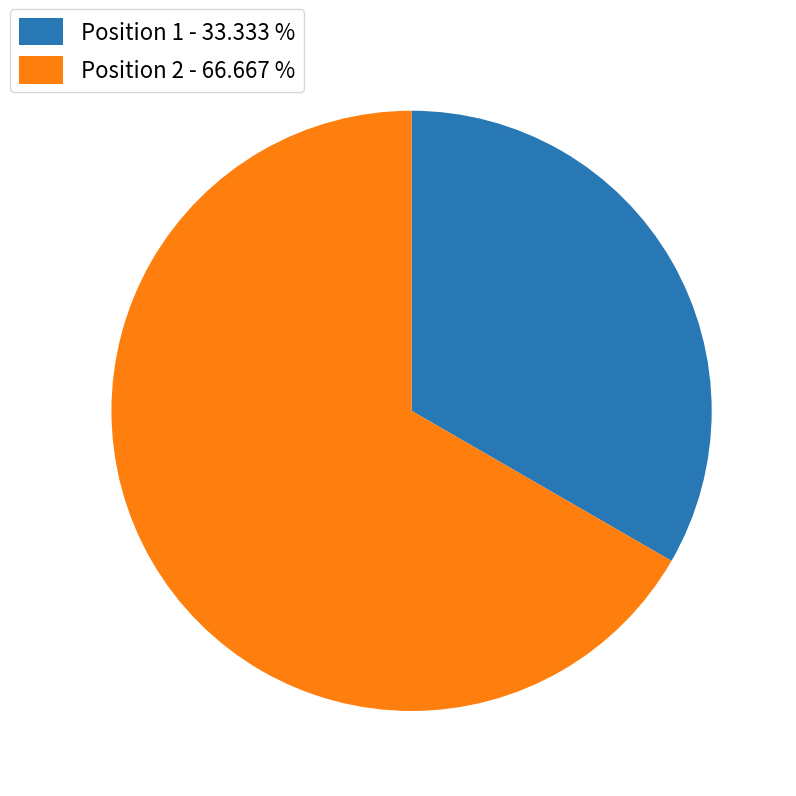

Which category accounts for the majority?

Position 2 - 66.667 %